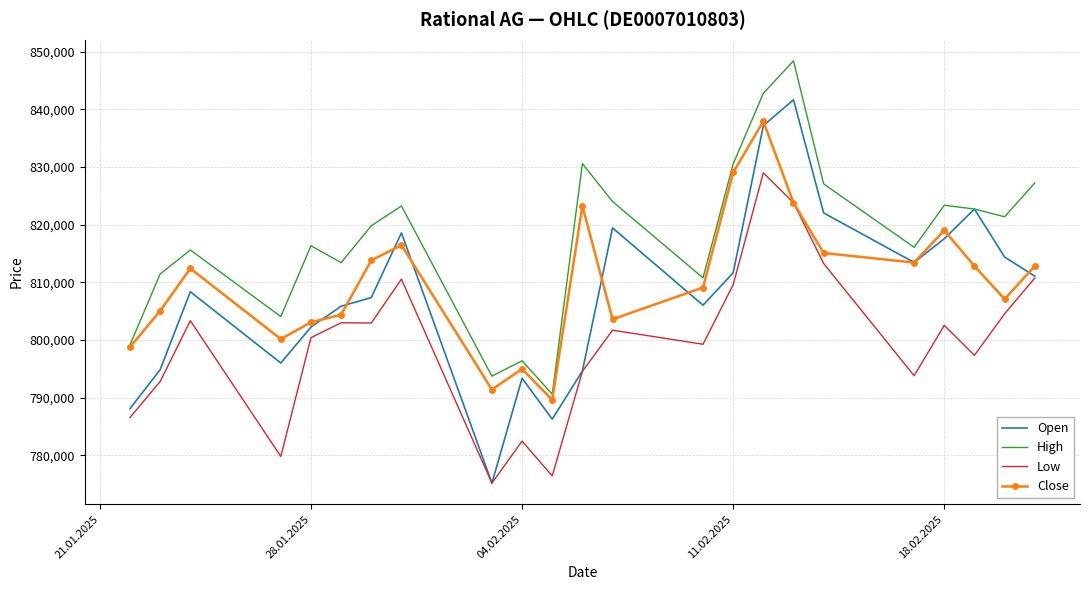

True or false: Low and High cross at least once.

False